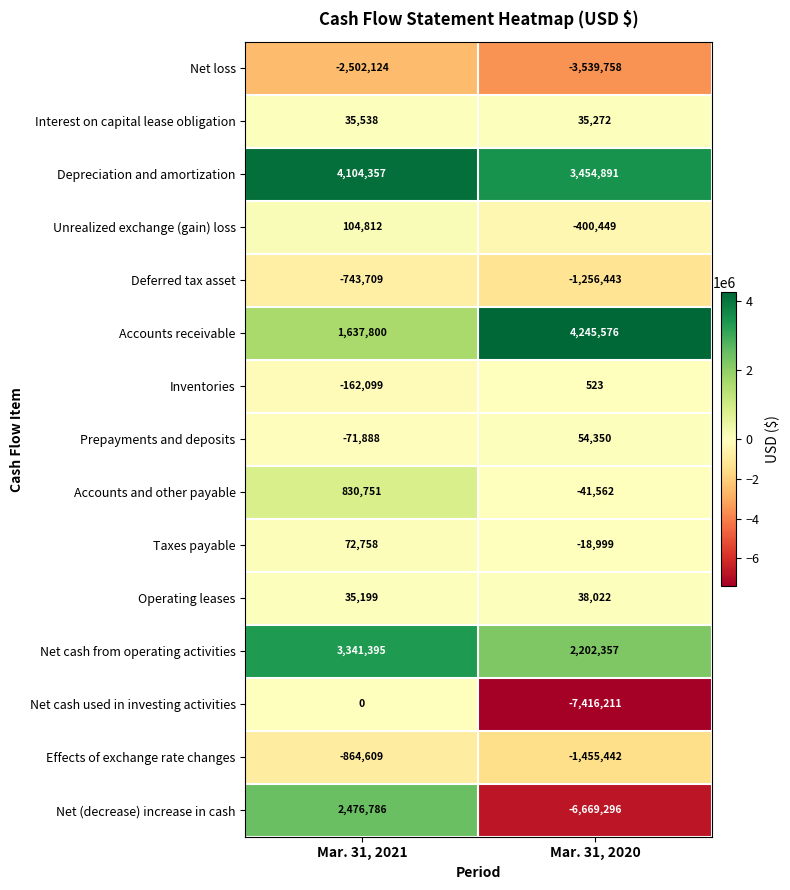

At Mar. 31, 2020, list the series in order from smallest to largest.

Net cash used in investing activities, Net (decrease) increase in cash, Net loss, Effects of exchange rate changes, Deferred tax asset, Unrealized exchange (gain) loss, Accounts and other payable, Taxes payable, Inventories, Interest on capital lease obligation, Operating leases, Prepayments and deposits, Net cash from operating activities, Depreciation and amortization, Accounts receivable